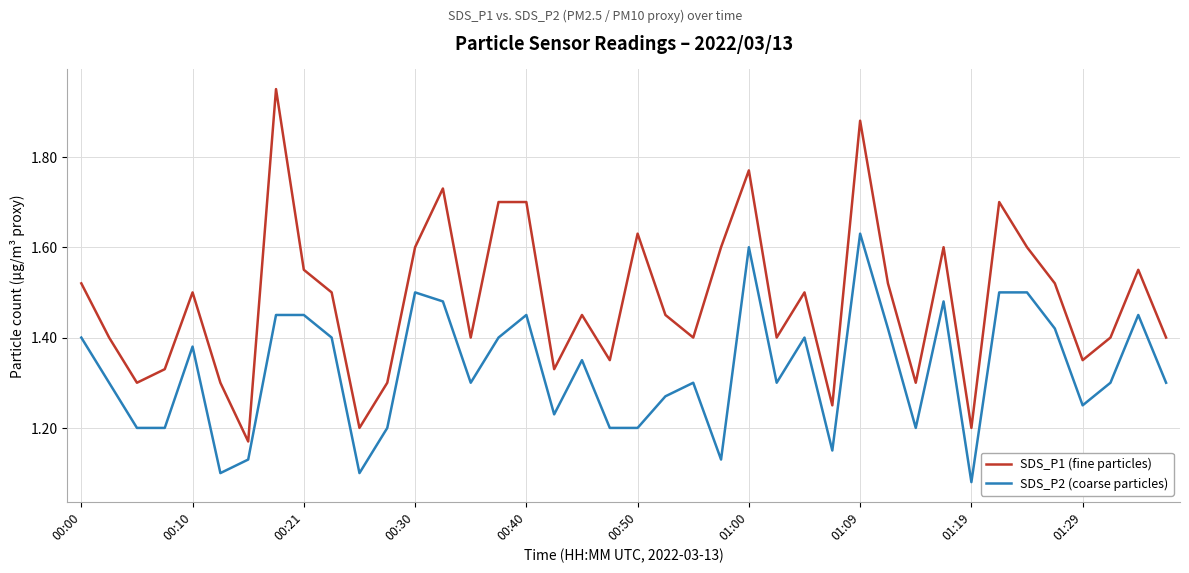

List the series in order of their peak value, highest first.

SDS_P1 (fine particles), SDS_P2 (coarse particles)